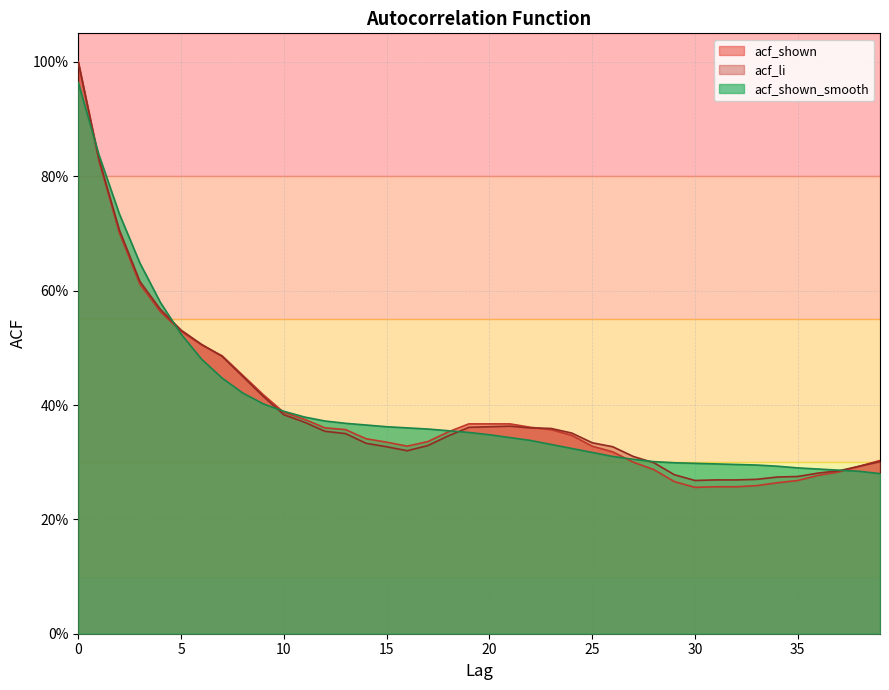

What are all the series names shown in the legend?

acf_shown, acf_li, acf_shown_smooth